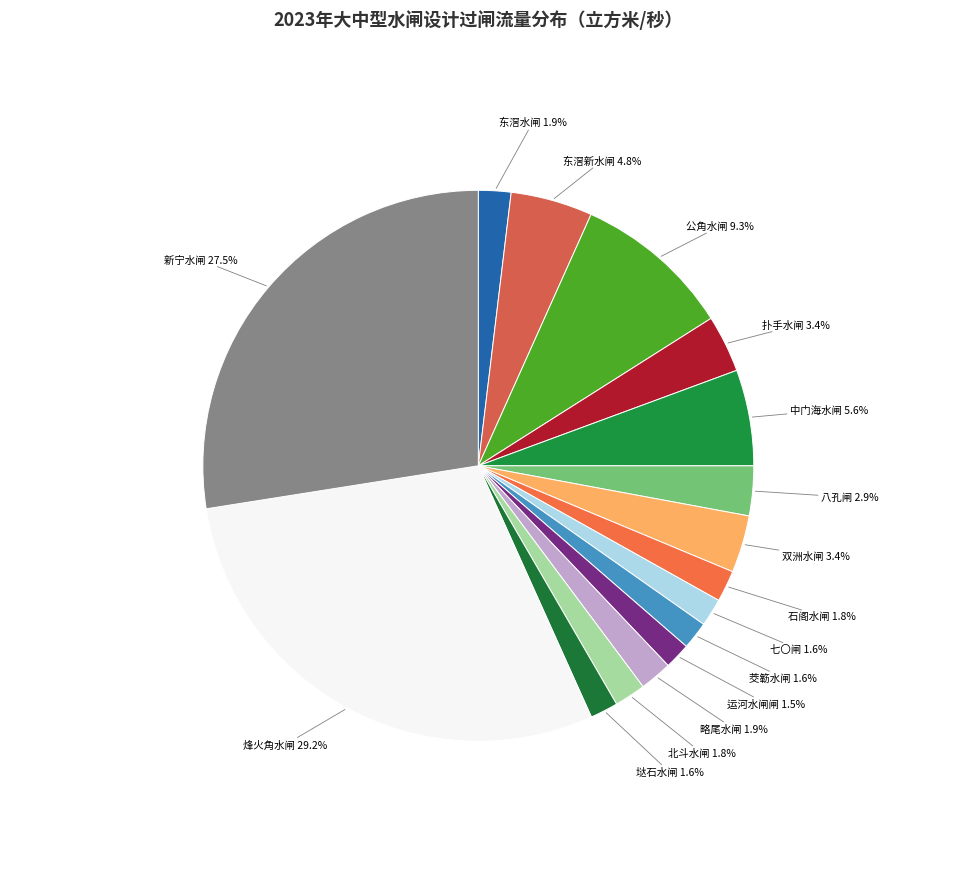

To the nearest percent, what is the average slice percentage?

6%